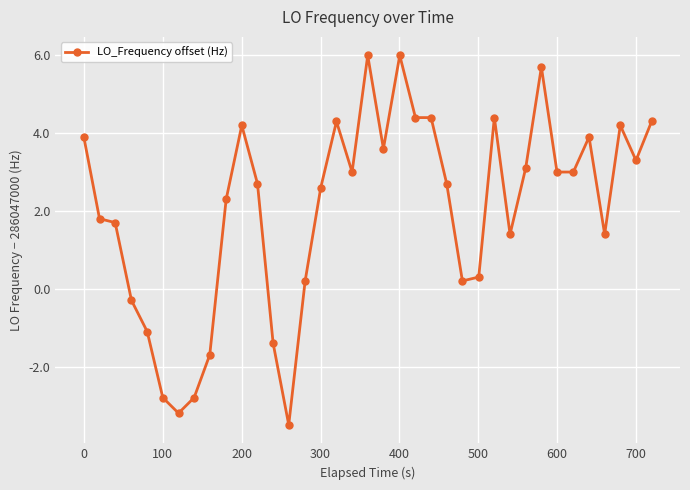

What is the value of the 28th point from the left?

1.4